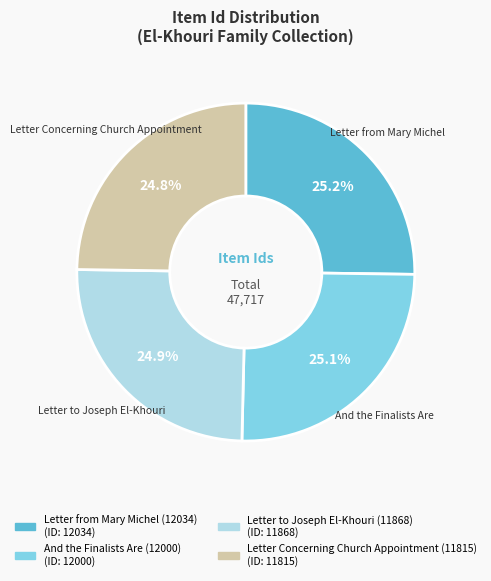

What portion of the pie excludes Letter to Joseph El-Khouri (11868)?

75.1%